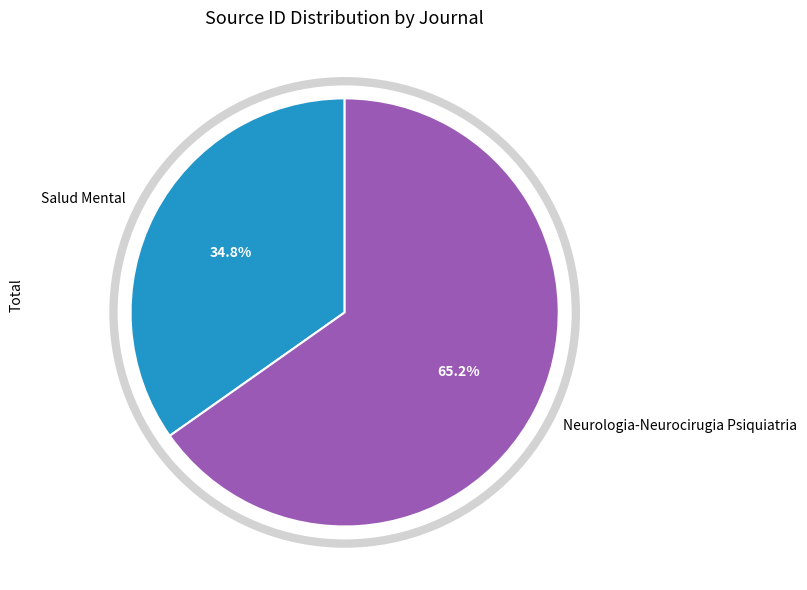

Count the number of slices in the pie.

2